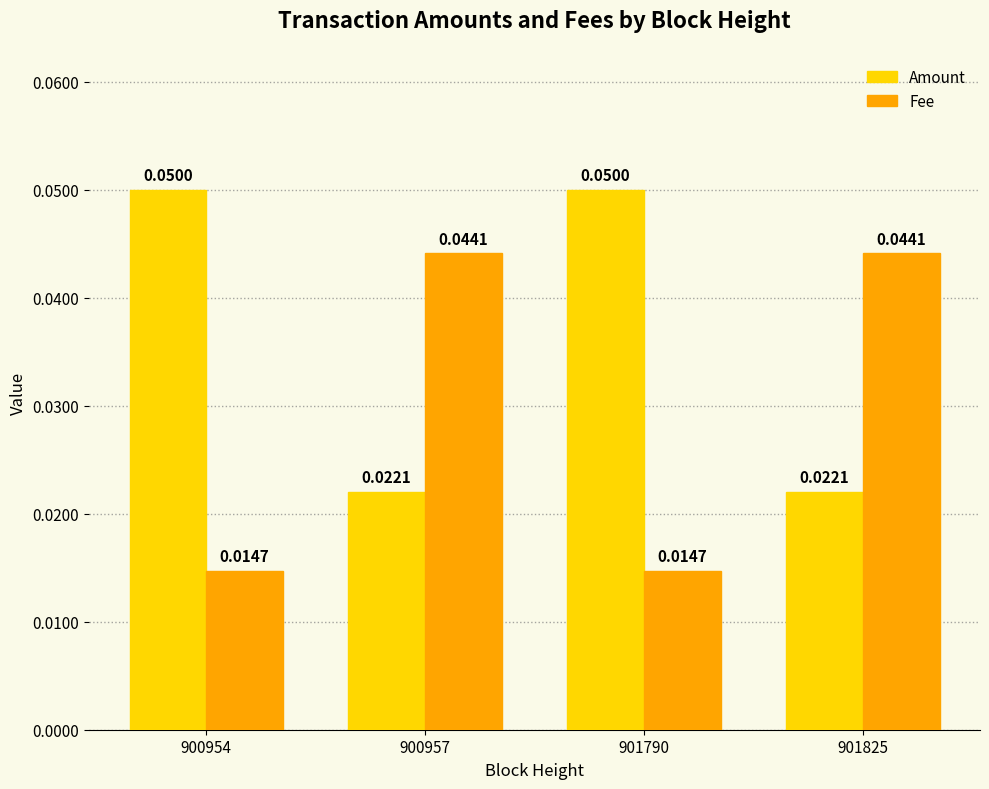

Between 901790 and 901825, which series saw the biggest shift?

Fee